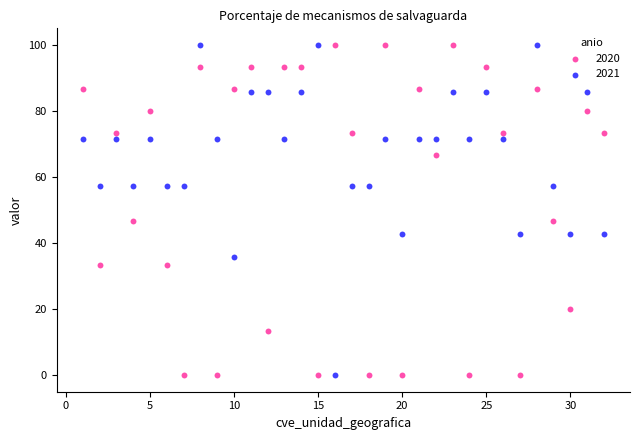

Across all data points, what is the range of Y values (max minus min)?

100.0